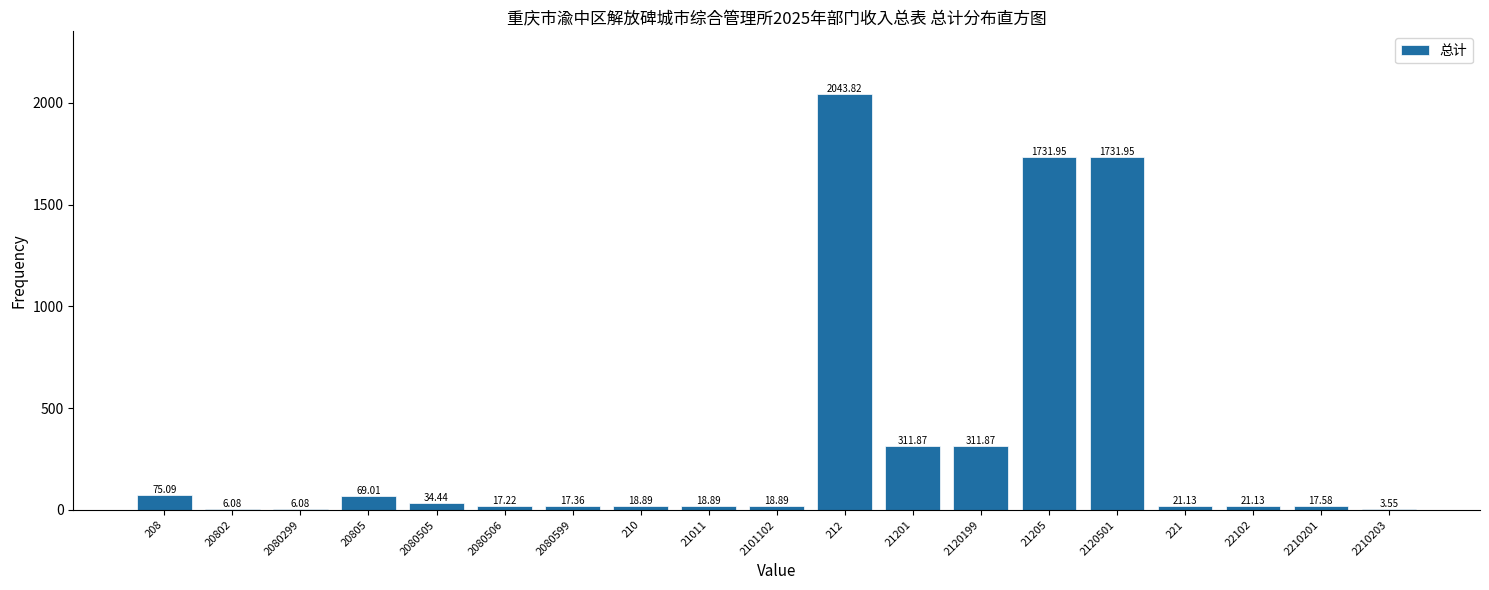

What is the change in value from 2120501 to 2210203?

-1728.4